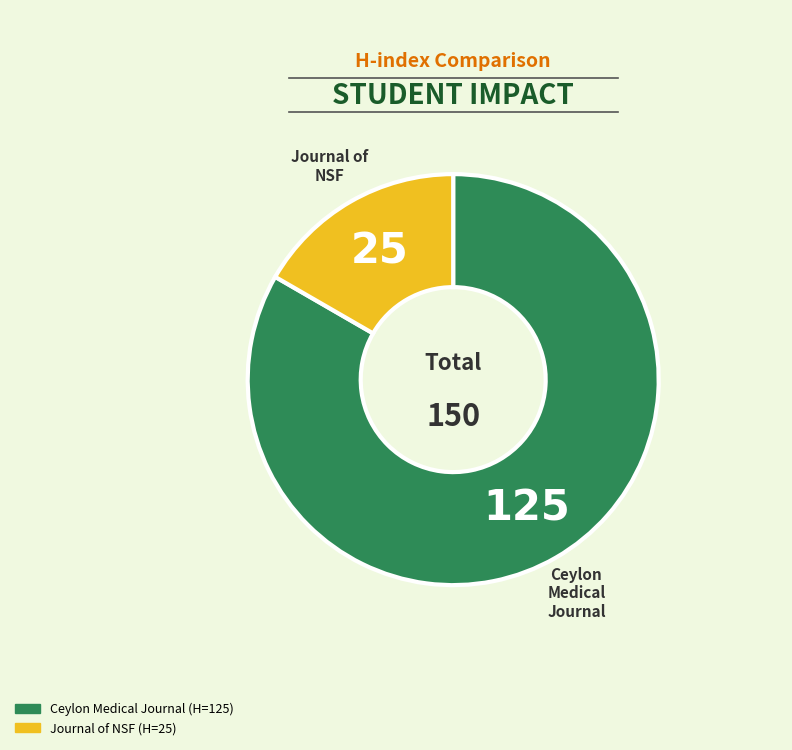

To the nearest percent, what is the difference between the largest and smallest slice percentages?

67%